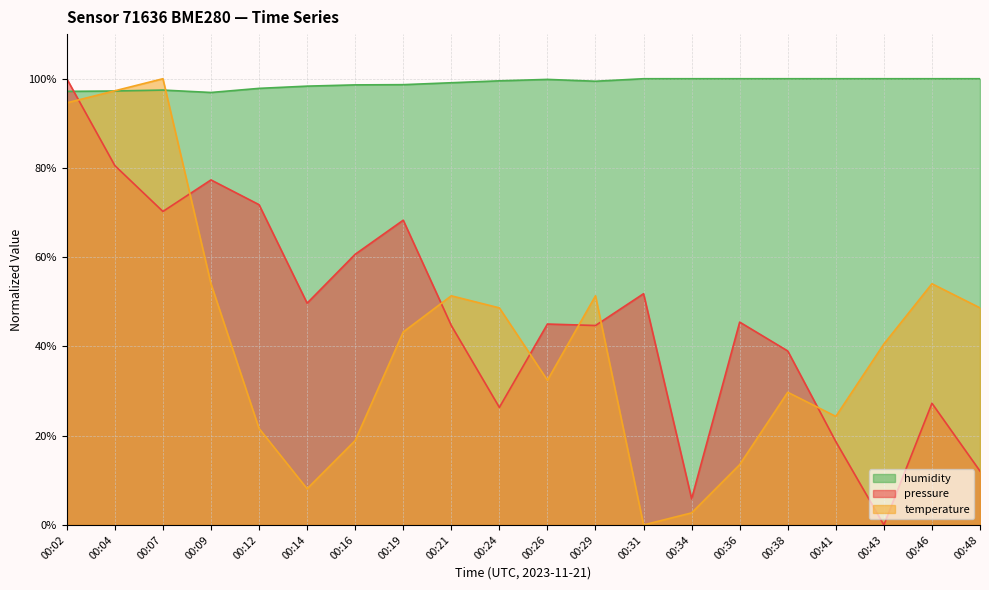

Reading left to right, extract all data points from this chart.

pressure: 00:02=100.0	00:04=80.5	00:07=70.3	00:09=77.3	00:12=71.8	00:14=49.7	00:16=60.7	00:19=68.3	00:21=44.7	00:24=26.3	00:26=45.0	00:29=44.7	00:31=51.8	00:34=5.8	00:36=45.5	00:38=39.0	00:41=18.7	00:43=0.0	00:46=27.3	00:48=12.1
temperature: 00:02=94.6	00:04=97.3	00:07=100.0	00:09=54.1	00:12=21.6	00:14=8.1	00:16=18.9	00:19=43.2	00:21=51.4	00:24=48.6	00:26=32.4	00:29=51.4	00:31=0.0	00:34=2.7	00:36=13.5	00:38=29.7	00:41=24.3	00:43=40.5	00:46=54.1	00:48=48.6
humidity: 00:02=97.2	00:04=97.2	00:07=97.5	00:09=96.9	00:12=97.8	00:14=98.3	00:16=98.6	00:19=98.7	00:21=99.1	00:24=99.5	00:26=99.8	00:29=99.4	00:31=100.0	00:34=100.0	00:36=100.0	00:38=100.0	00:41=100.0	00:43=100.0	00:46=100.0	00:48=100.0